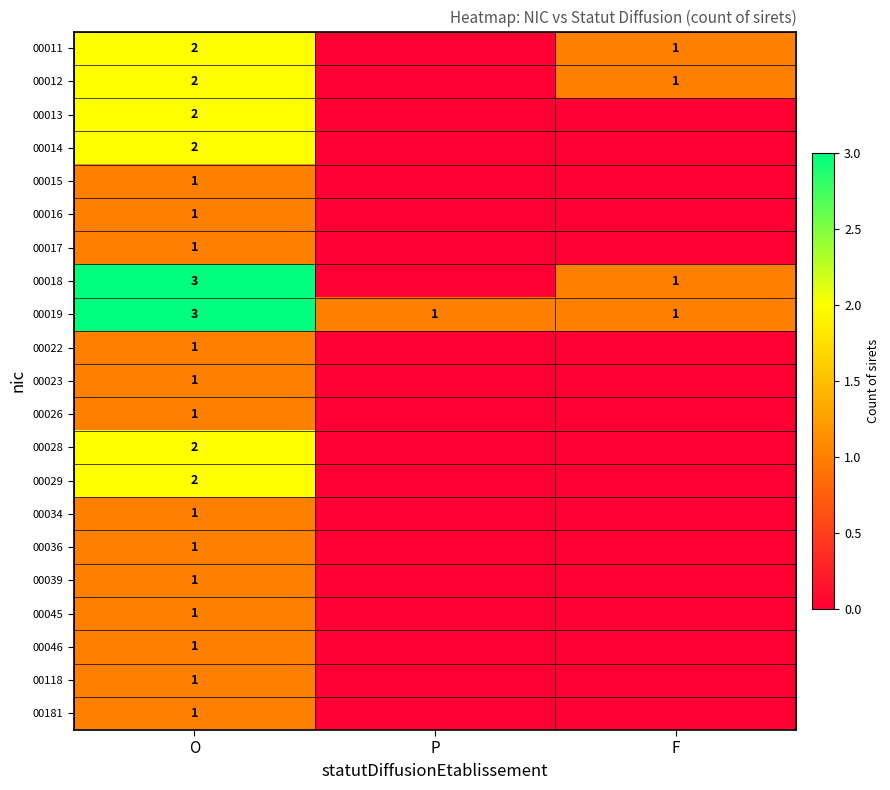

How many distinct data groups are displayed?

21